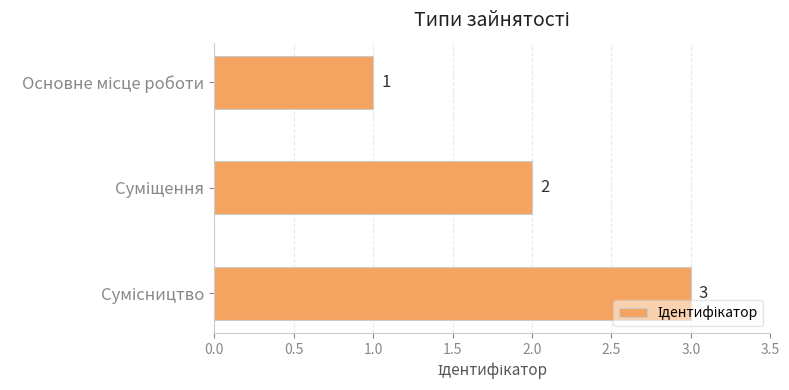

Count the values in the range 1 to 3.

3